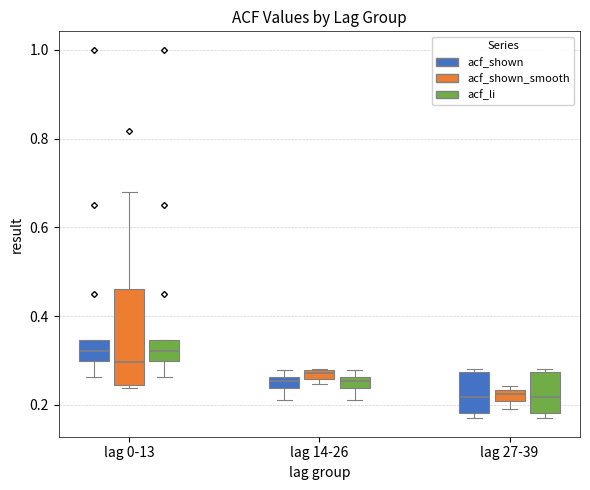

Comparing the boxes themselves (not the whiskers), which one is the tallest?

lag 0-13 (acf_shown_smooth)